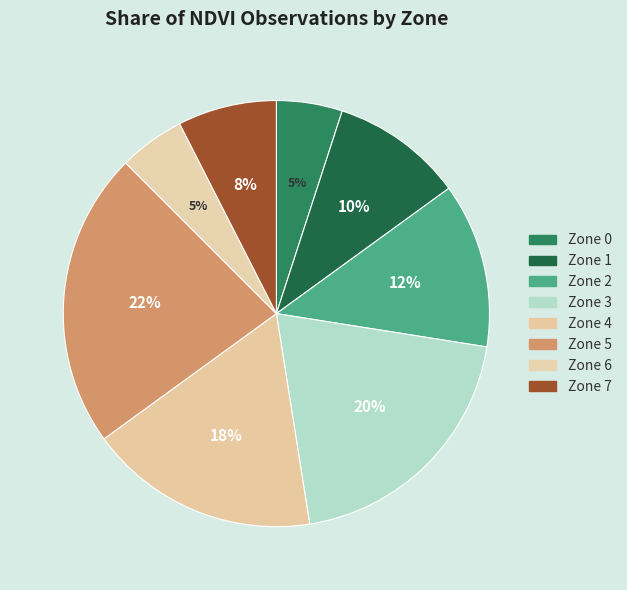

How many slices are in this pie chart?

8